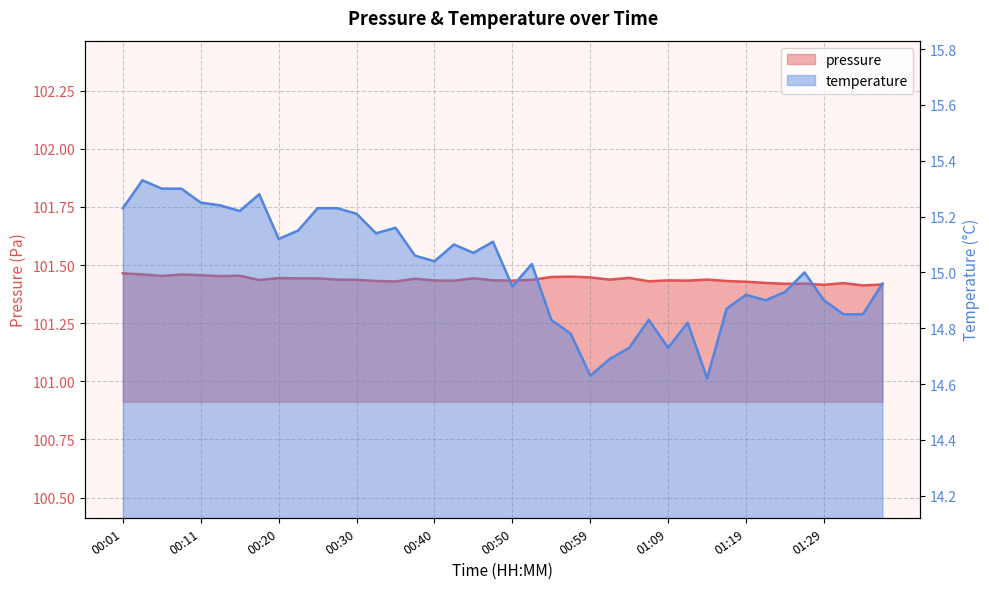

Is the value of temperature at 00:25 greater than the value of pressure at 00:03?

No